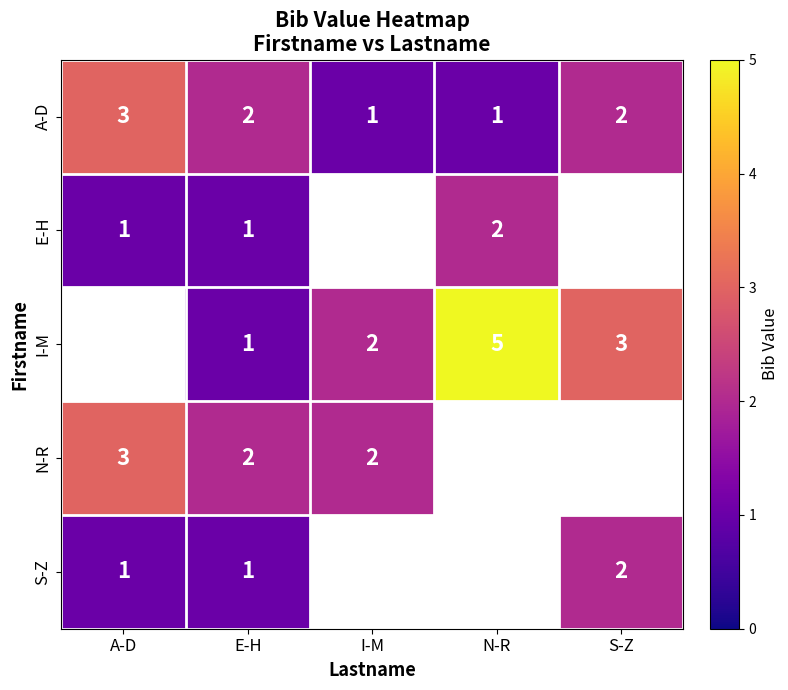

Is the value of N-R at A-D greater than the value of S-Z at E-H?

Yes